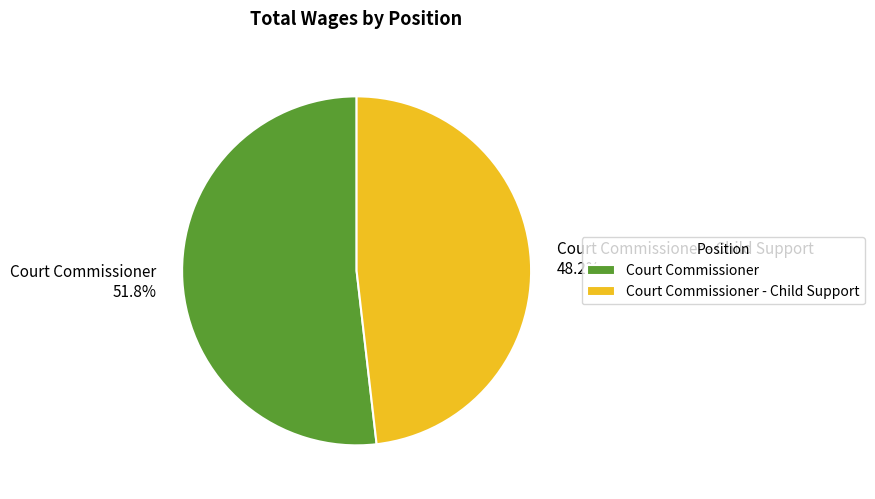

What is the ratio of the value at Court Commissioner to the value at Court Commissioner - Child Support?

1.1